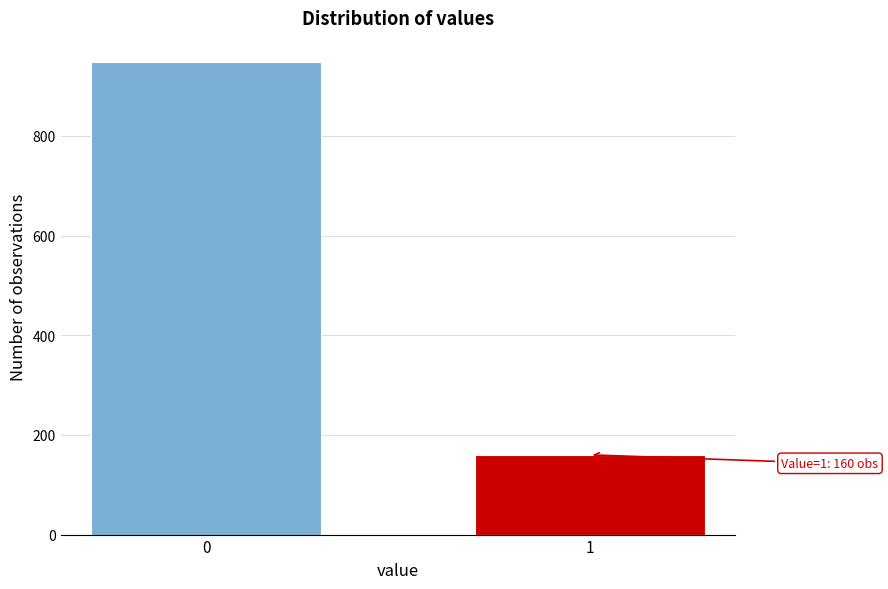

Reading right to left, transcribe all the data shown in this chart.

1=160	0=949